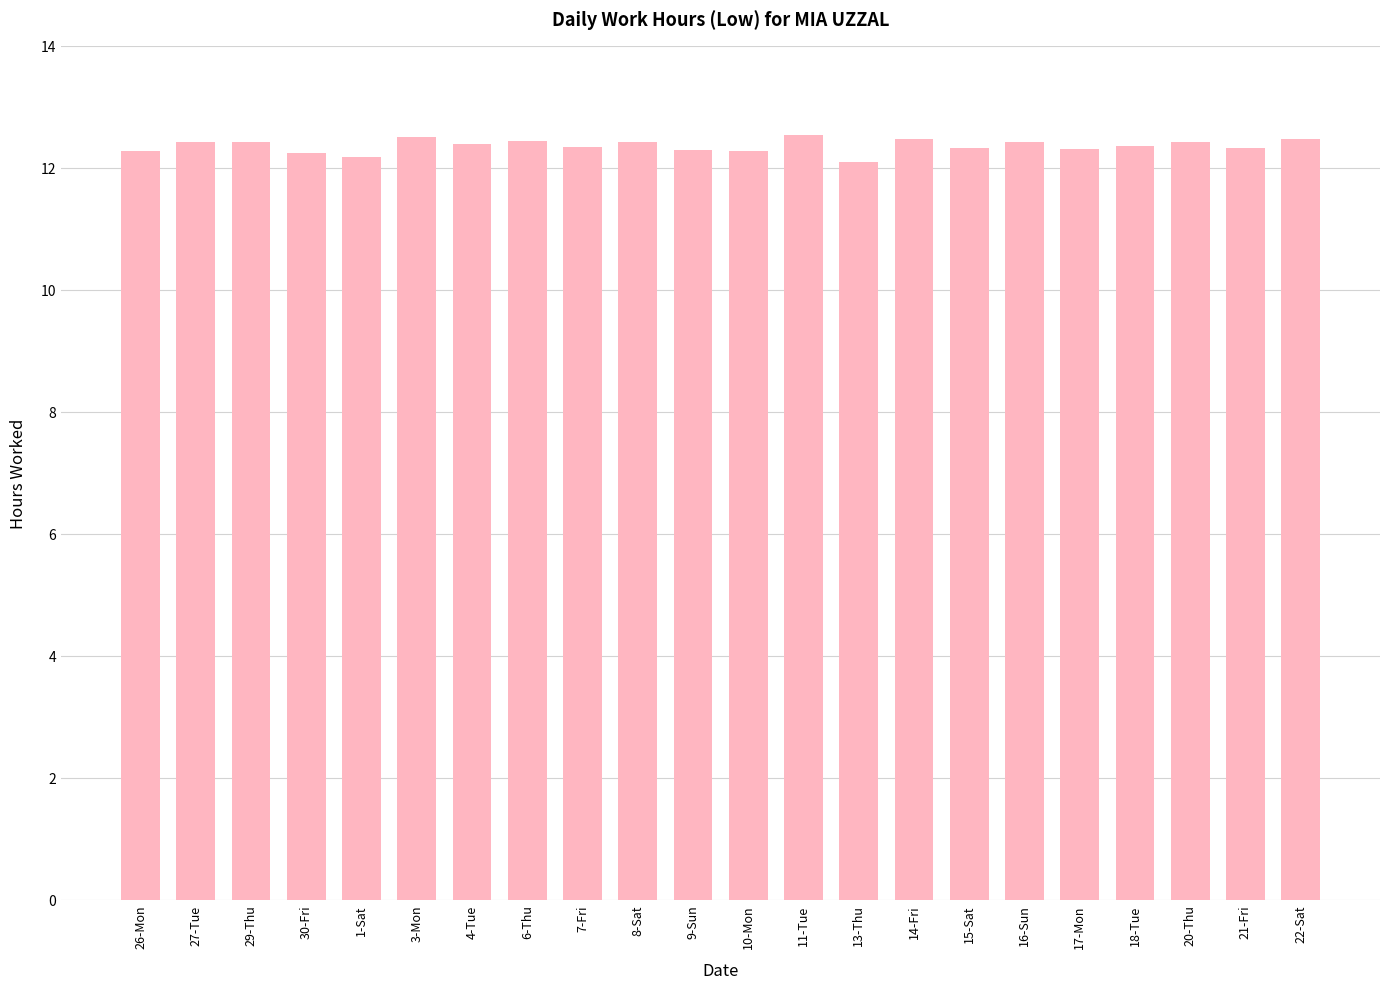

True or false: the data shows 22.0 at 10-Mon.

False